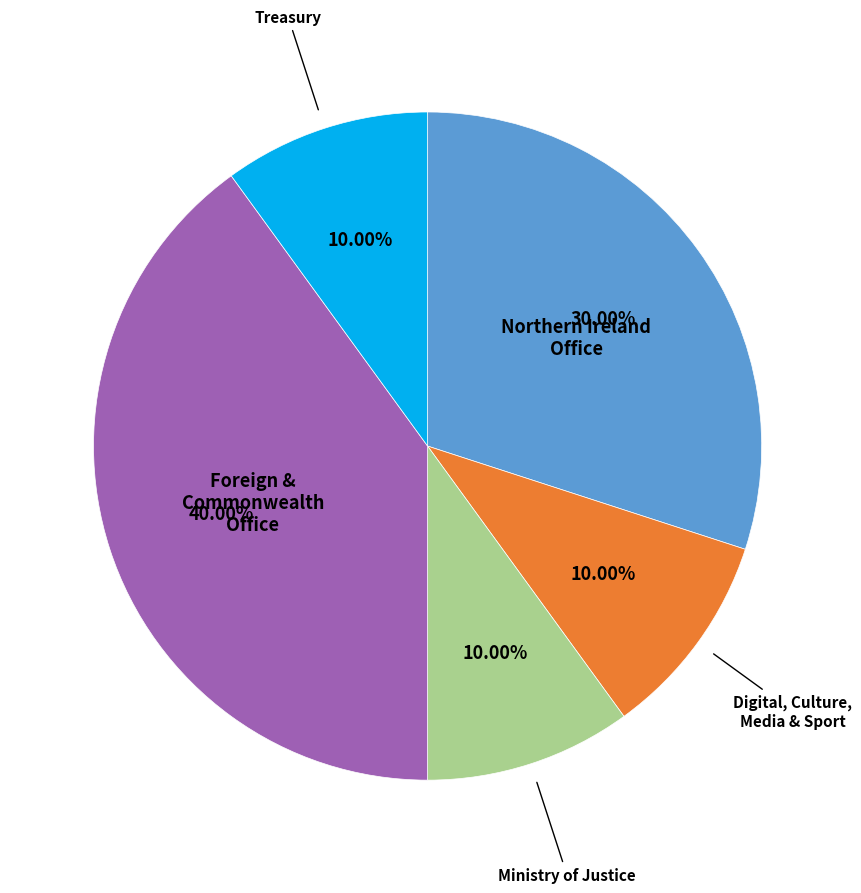

What is the largest slice in the pie chart?

Foreign & Commonwealth Office